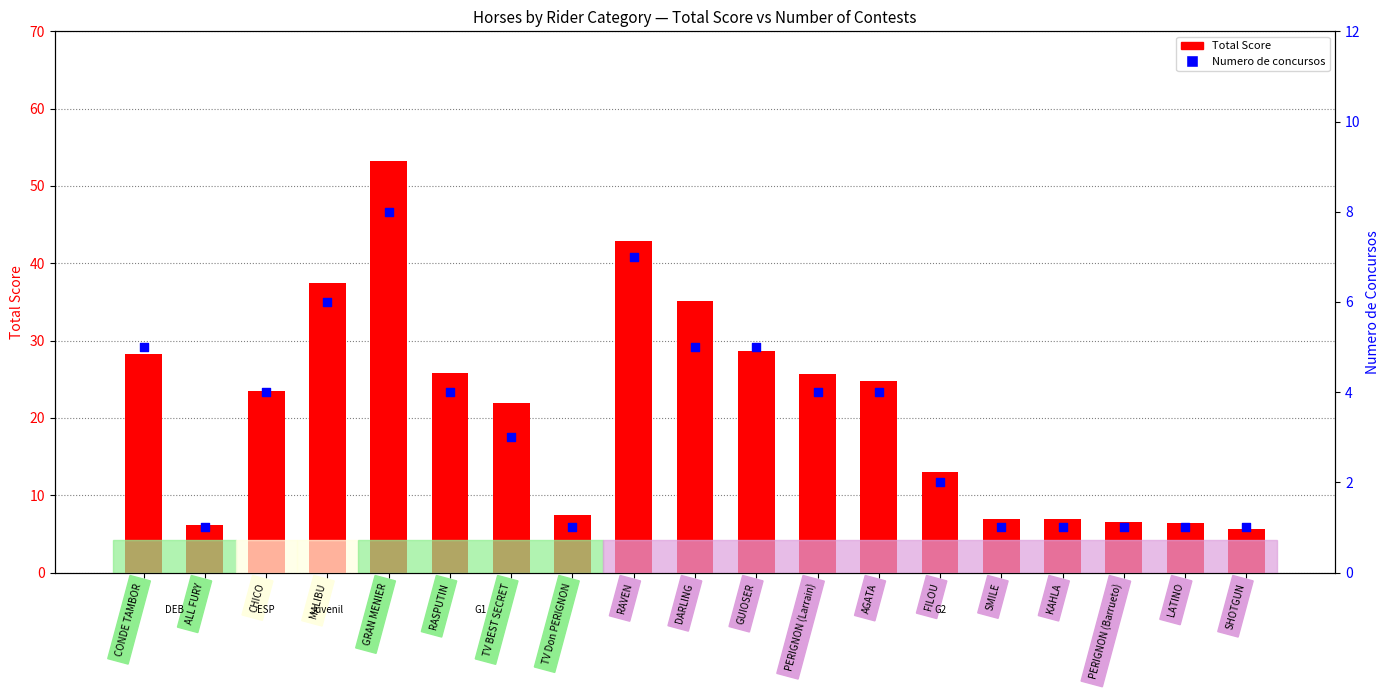

At how many categories does at least one series exceed 28?

6